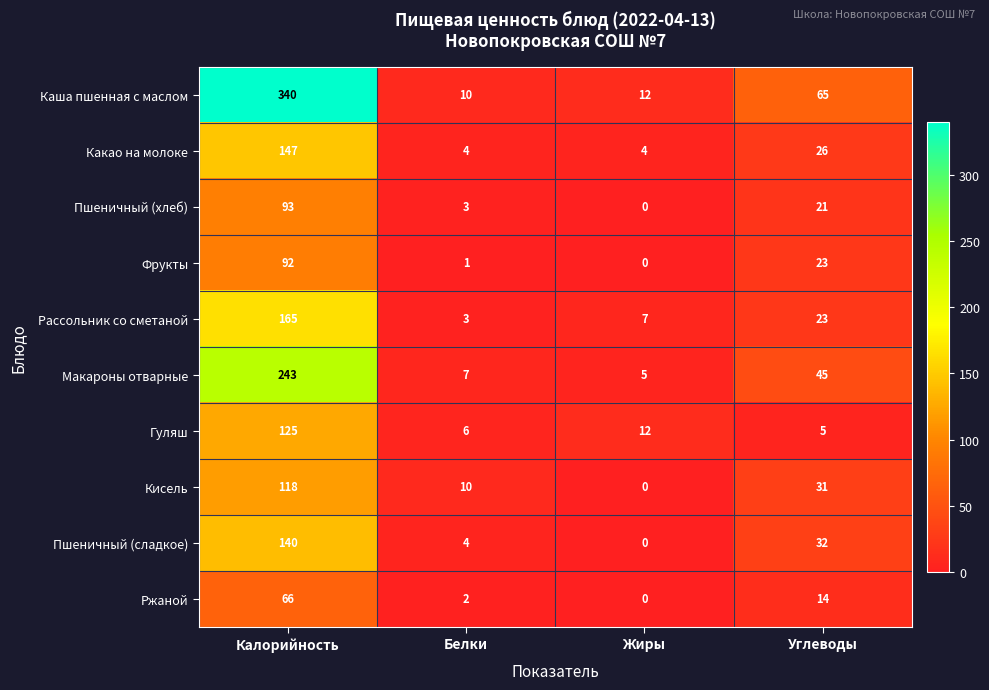

What value does the Рассольник со сметаной series have at Жиры?

7